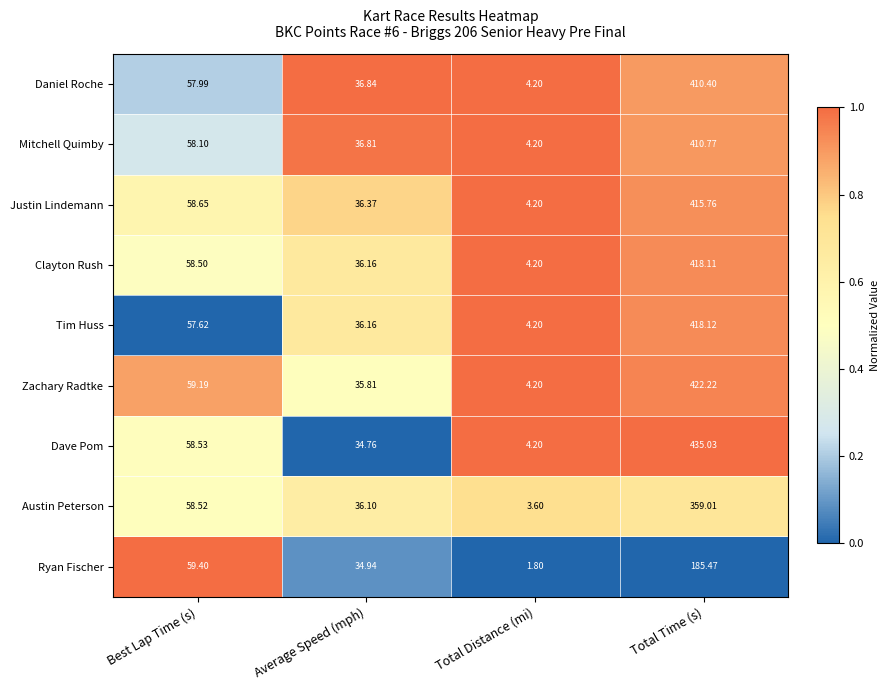

At Best Lap Time (s), list the series in order from largest to smallest.

Ryan Fischer, Zachary Radtke, Justin Lindemann, Dave Pom, Austin Peterson, Clayton Rush, Mitchell Quimby, Daniel Roche, Tim Huss